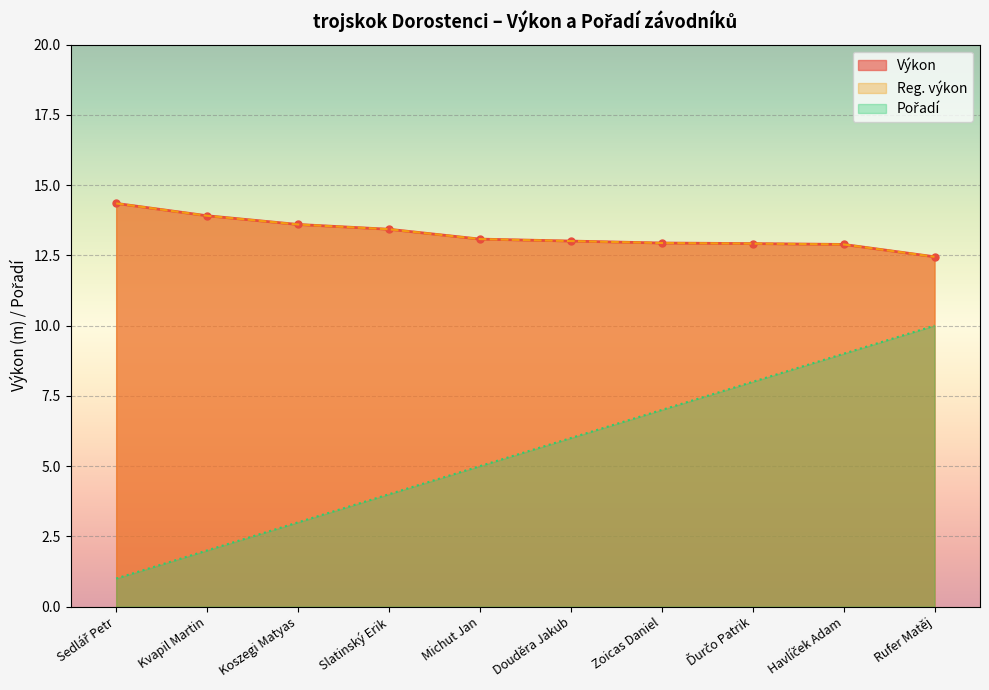

At which label does Výkon reach its minimum?

Rufer Matěj